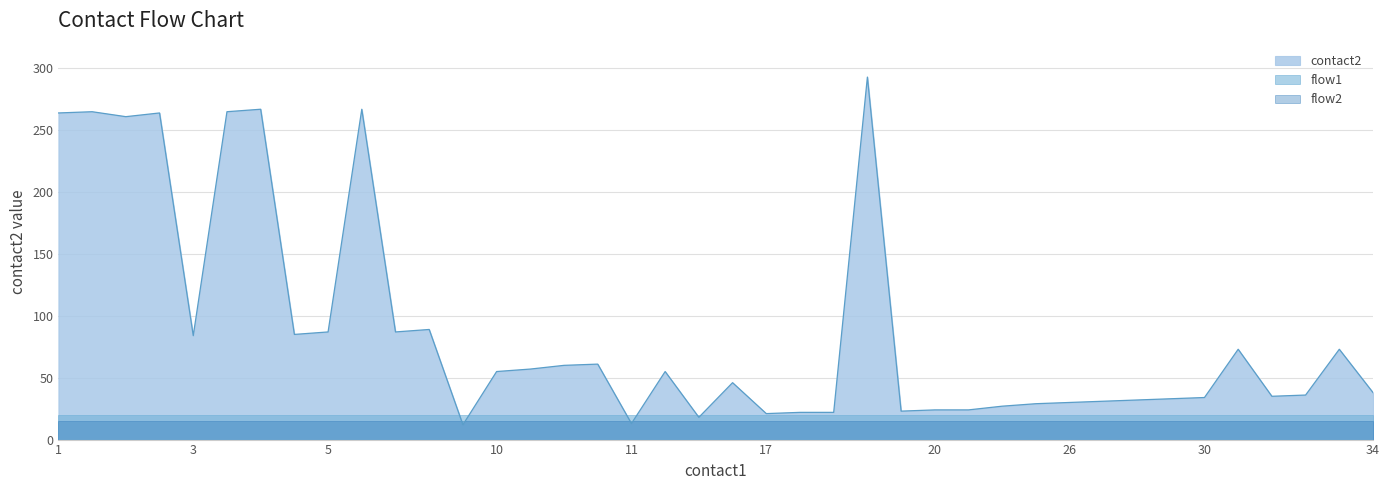

How many interior local valleys does the contact2 series have?

10